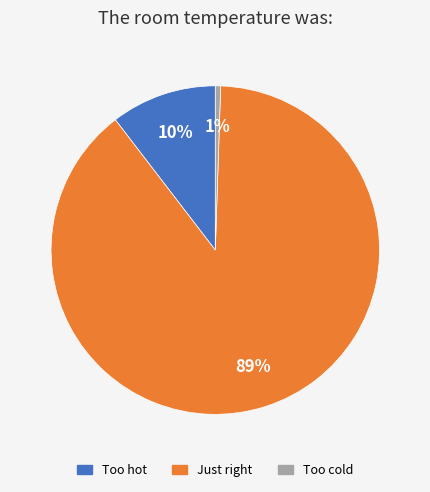

Is the sum of Too hot and Too cold greater than half?

No